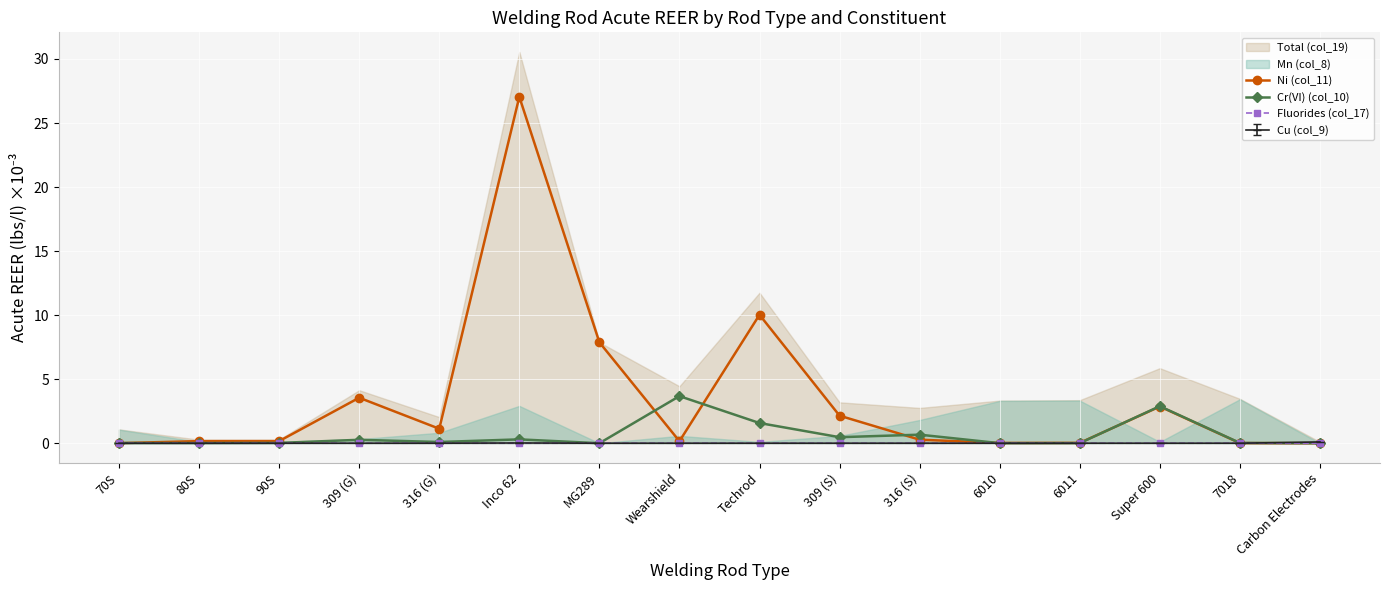

List the labels in order of Ni (col_11) value, smallest first.

Carbon Electrodes, 70S, 7018, 6010, 6011, Wearshield, 80S, 90S, 316 (S), 316 (G), 309 (S), Super 600, 309 (G), MG289, Techrod, Inco 62